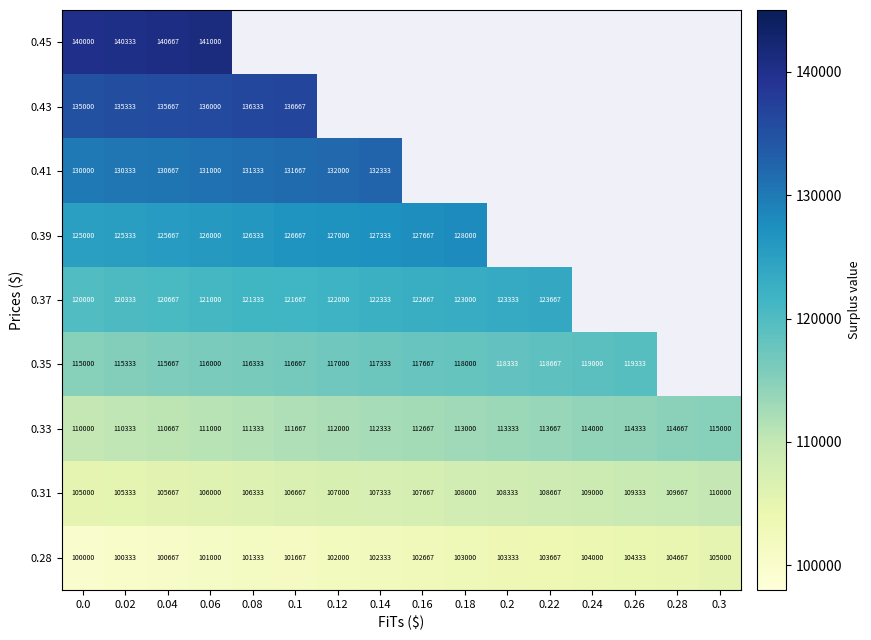

Is the value of 0.35 at 0.12 greater than the value of 0.28 at 0.04?

Yes